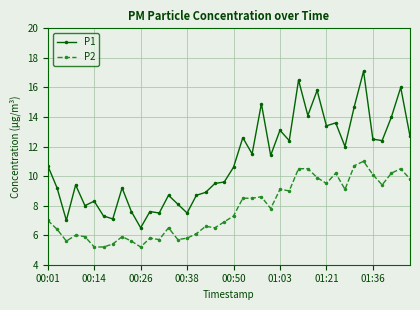

Is this an area chart (filled region under the line)?

No